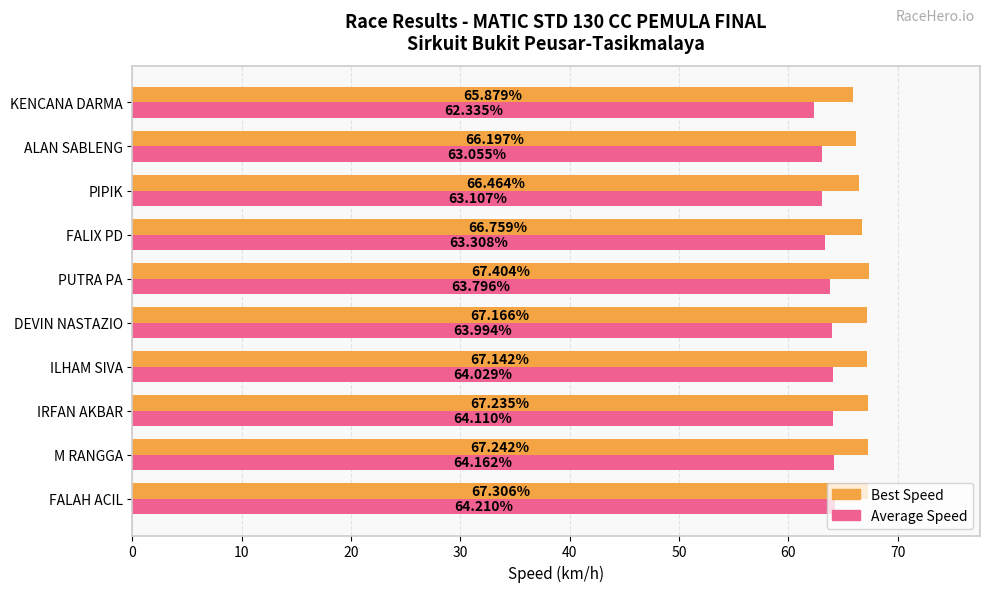

How many data points in Best Speed are above 67?

6